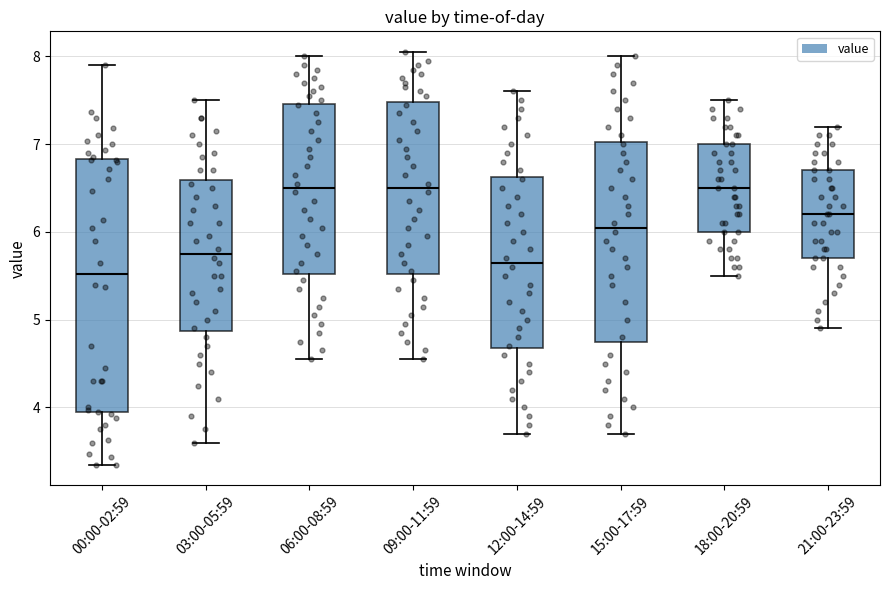

Reading left to right, transcribe this box plot: for each box, give where its median line is, the range the box spans, and where its two whiskers end, as read against the y-axis. The values are not printed on the chart, so give them approximately, as read against the axis.

00:00-02:59: median 5.5, box 3.9 to 6.8, whiskers 3.4 to 7.9
03:00-05:59: median 5.8, box 4.9 to 6.6, whiskers 3.6 to 7.5
06:00-08:59: median 6.5, box 5.5 to 7.5, whiskers 4.6 to 8.0
09:00-11:59: median 6.5, box 5.5 to 7.5, whiskers 4.6 to 8.1
12:00-14:59: median 5.7, box 4.7 to 6.6, whiskers 3.7 to 7.6
15:00-17:59: median 6.1, box 4.8 to 7.0, whiskers 3.7 to 8.0
18:00-20:59: median 6.5, box 6.0 to 7.0, whiskers 5.5 to 7.5
21:00-23:59: median 6.2, box 5.7 to 6.7, whiskers 4.9 to 7.2